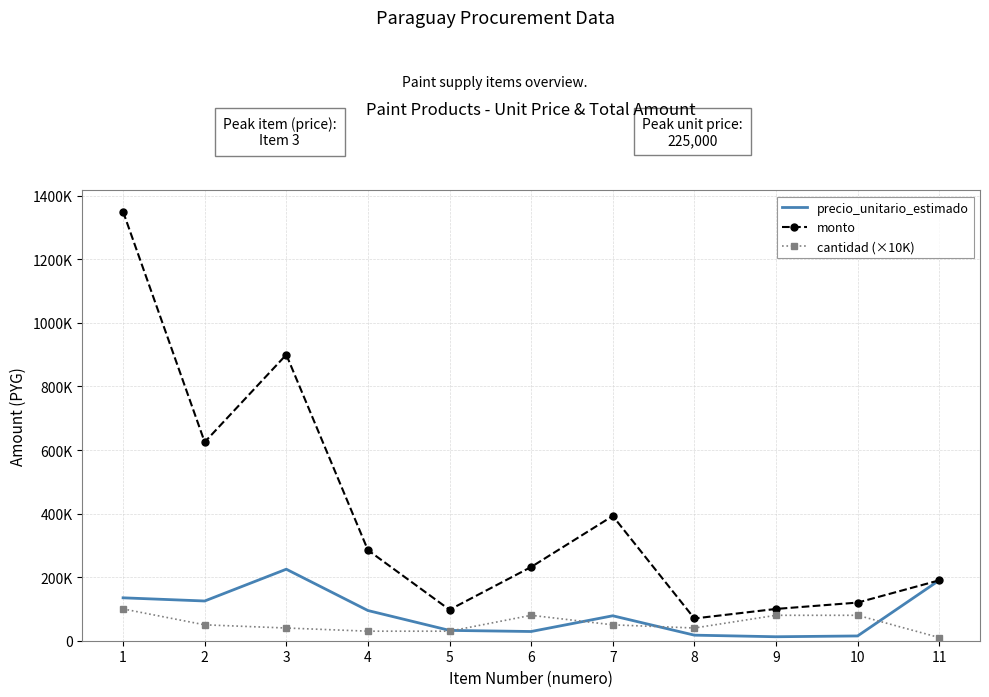

Rank the categories by cantidad (×10K) value from highest to lowest.

1, 6, 9, 10, 2, 7, 3, 8, 4, 5, 11